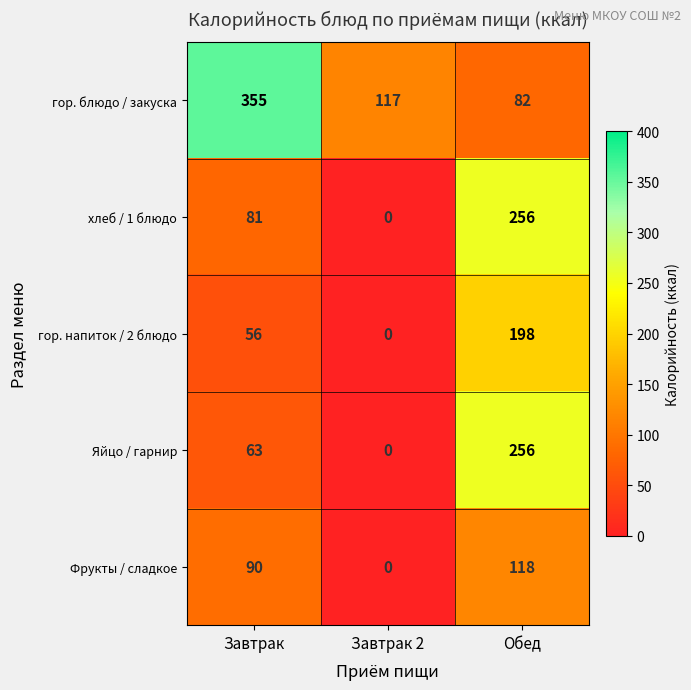

What is the difference between the хлеб / 1 блюдо values at Завтрак and Обед?

175